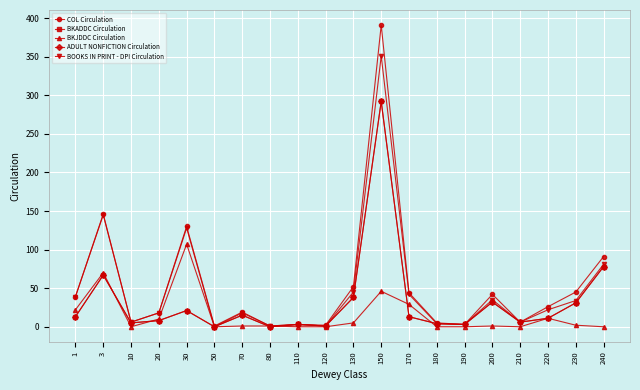

What is the average value of the BOOKS IN PRINT - DPI Circulation series?

49